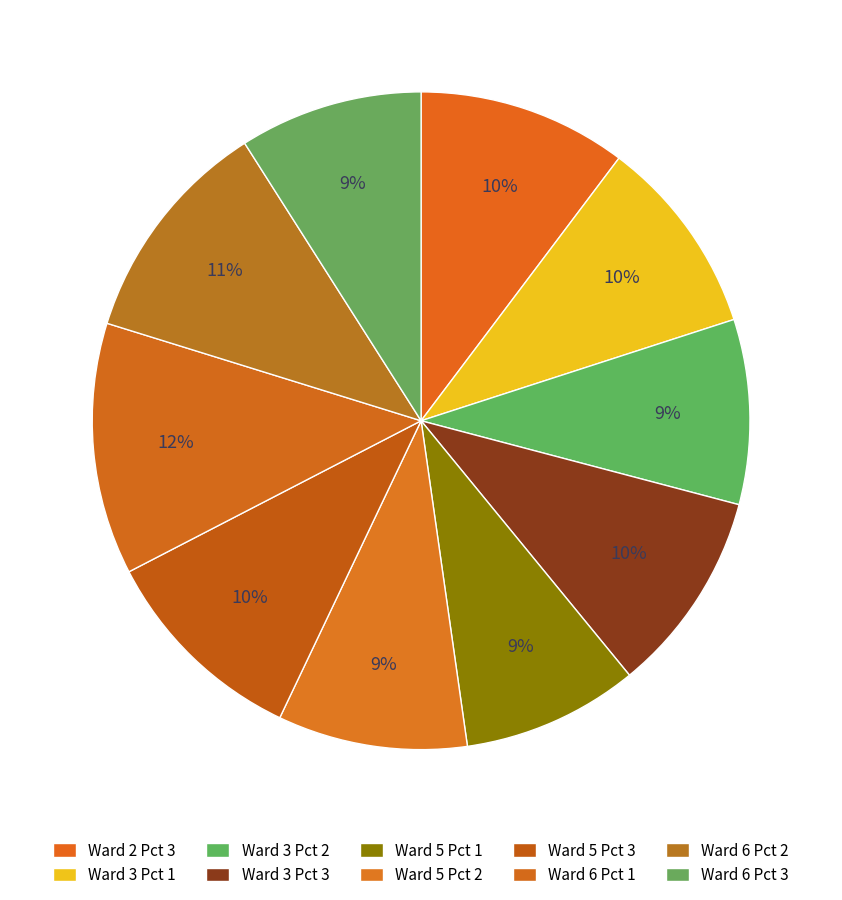

To the nearest percent, what is the combined percentage of Ward 3 Pct 3 and Ward 5 Pct 3?

20%